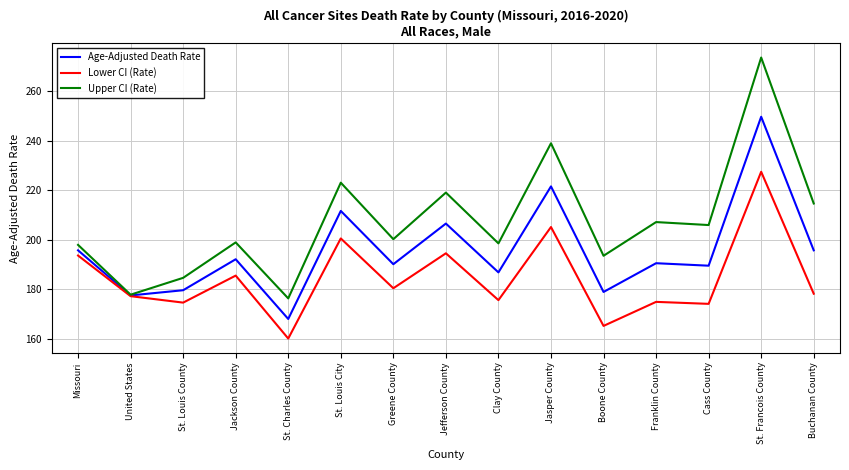

Which series has the widest spread of values?

Upper CI (Rate)